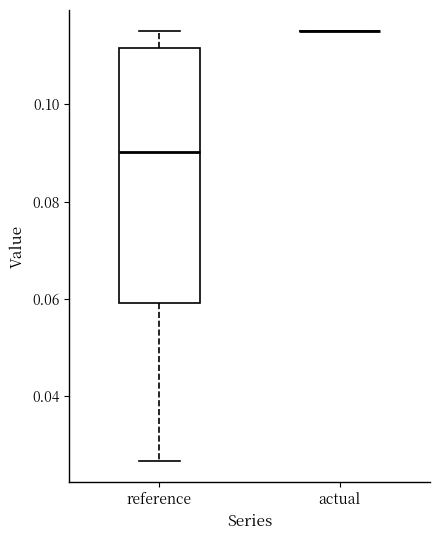

Reading left to right, read every box against the y-axis: the position of its median line, the range the box covers, and the ends of its whiskers. The values are not printed on the chart, so give them approximately, as read against the axis.

reference: median 0.090, box 0.060 to 0.112, whiskers 0.026 to 0.116
actual: box collapsed to a line at 0.116, whiskers 0.116 to 0.116